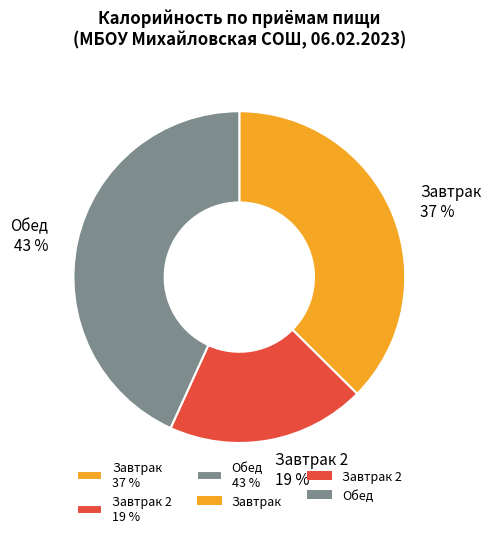

Between Обед 43 % and Завтрак 2 19 %, which is larger?

Обед 43 %